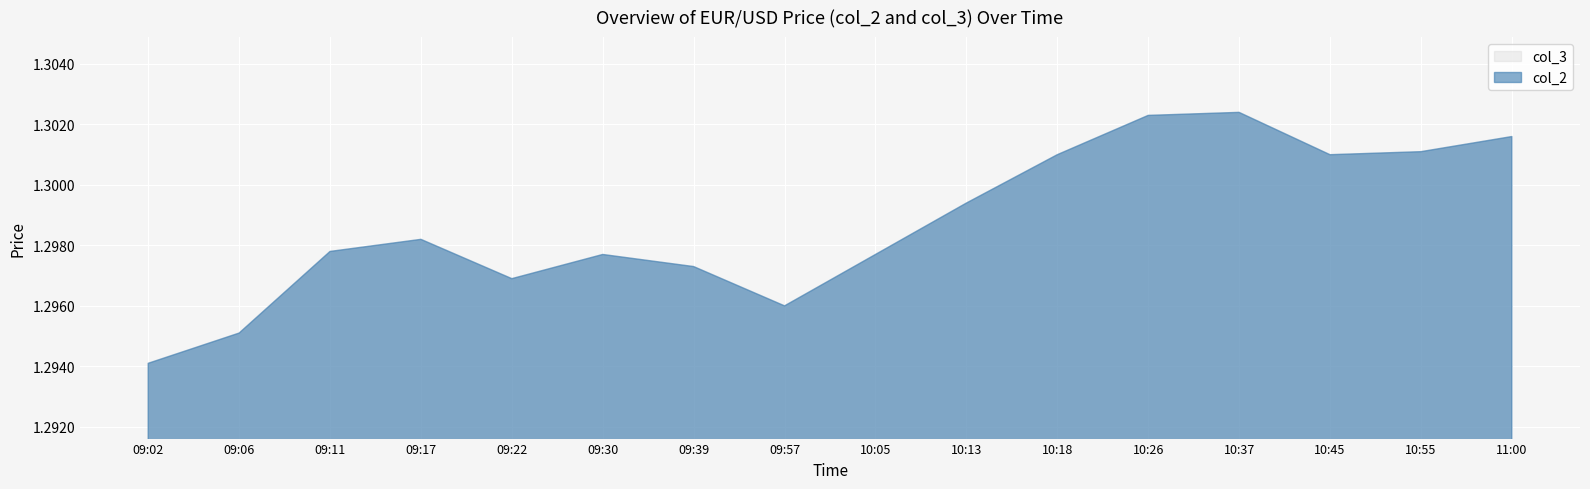

At how many categories does at least one series exceed 1?

16